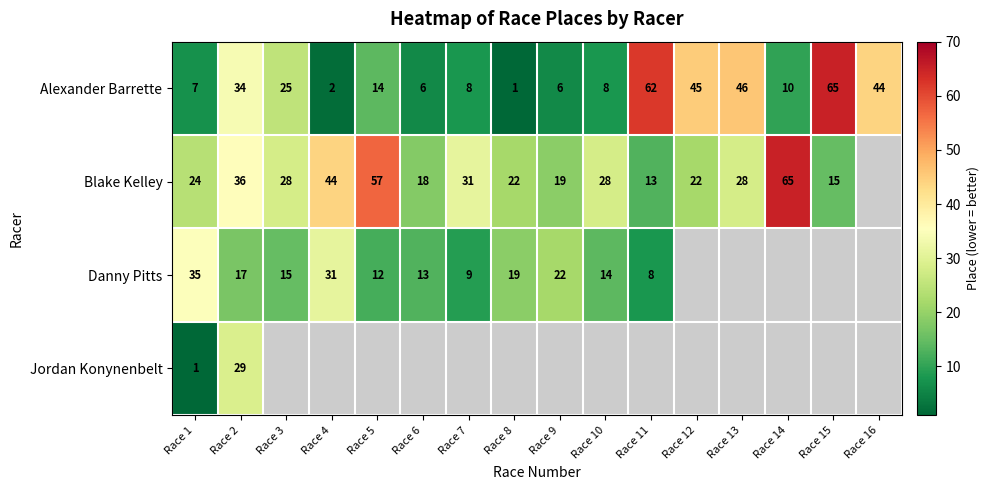

The Danny Pitts series shows 14 at Race 7. True or false?

False